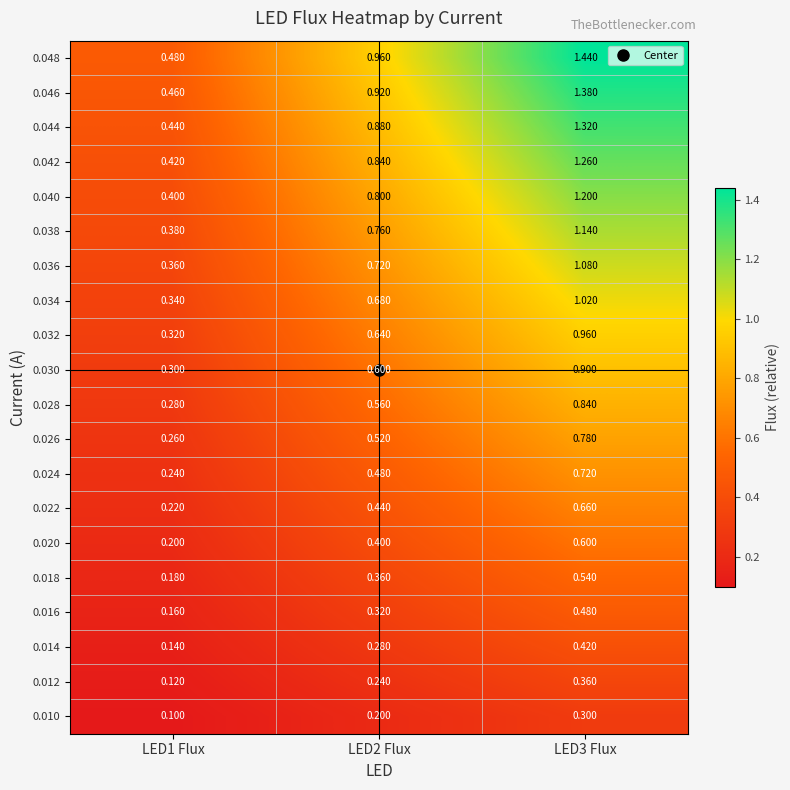

Is the value of 0.038 at LED2 Flux greater than the value of 0.048 at LED2 Flux?

No